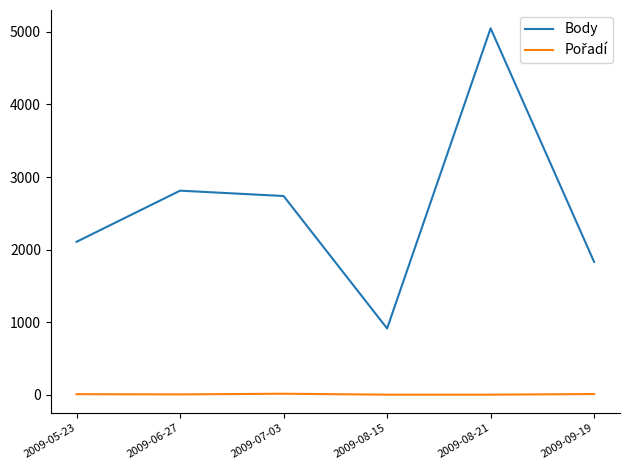

Is it true that Body equals 5048 at 2009-08-21?

True